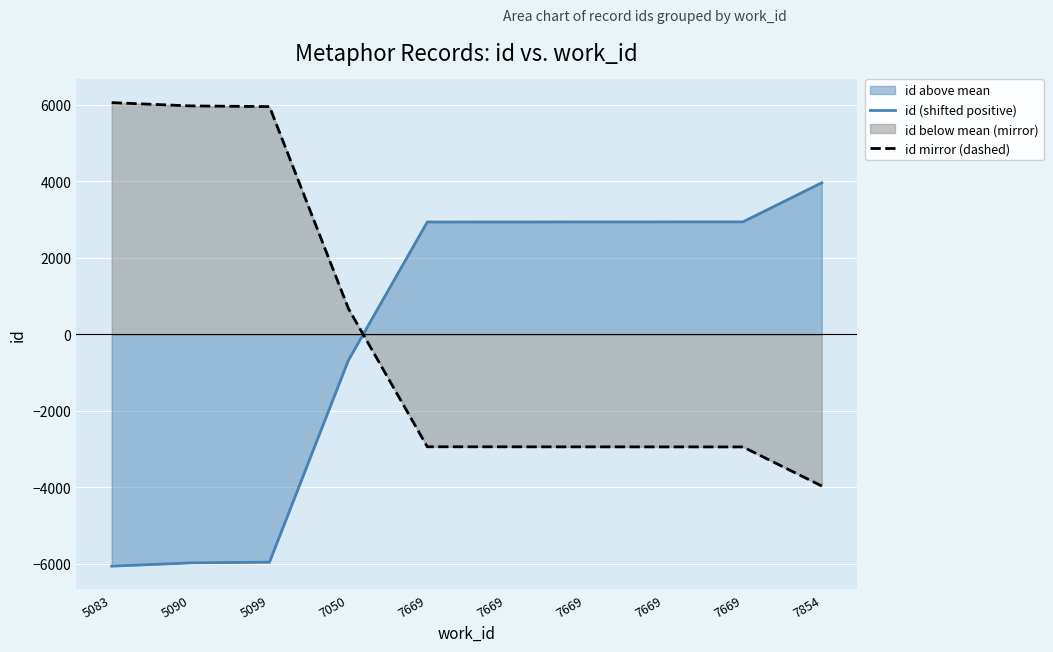

What is the value of the id (shifted positive) point at the 3rd from the left?

-5956.3